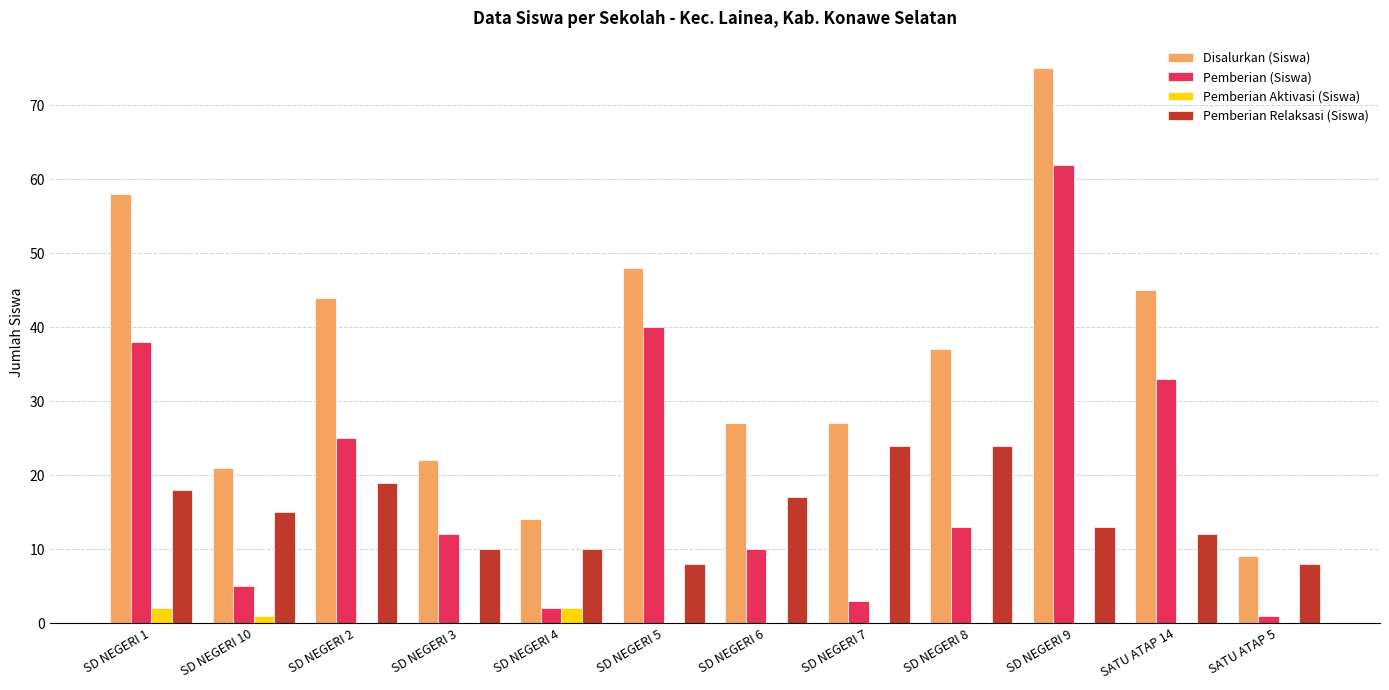

How many groups of bars are there?

12